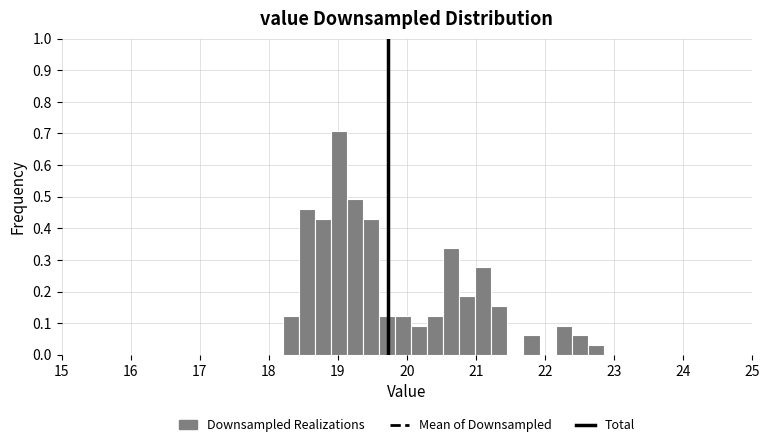

Around what value on the x-axis is the tallest bar? Give the approximate position of its centre, as read against the axis.

19.0